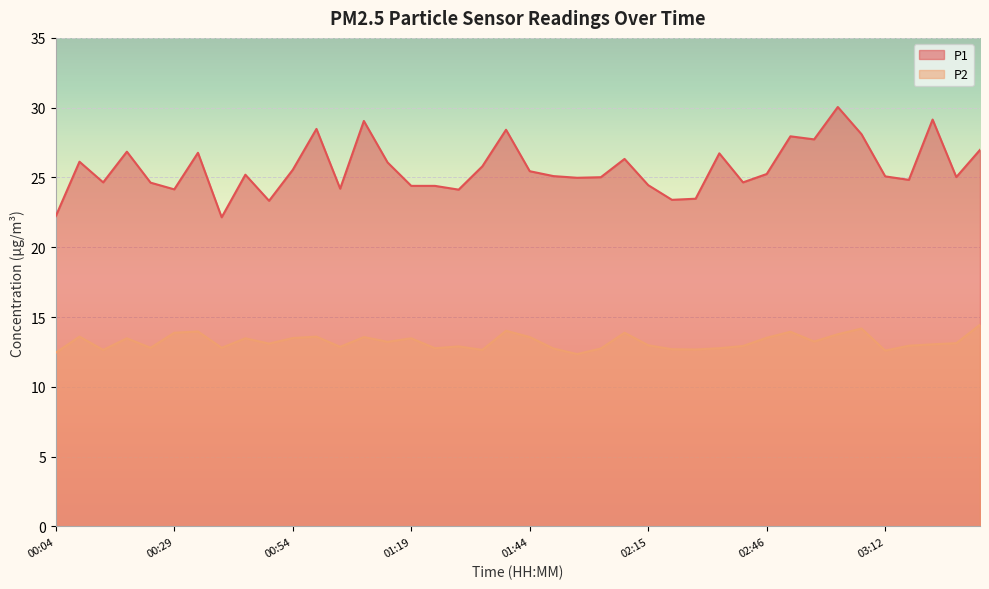

True or false: P2 has a value of 12.7 at 02:26.

True